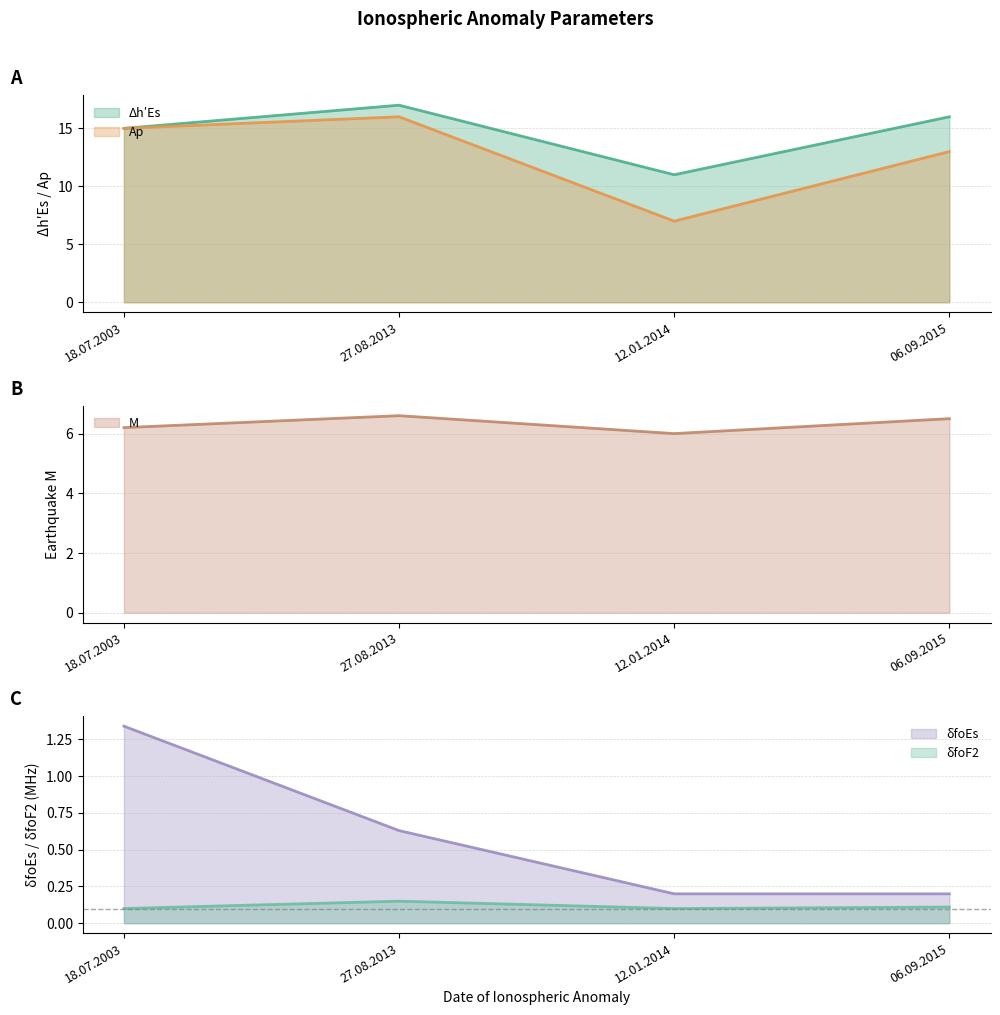

Which category has the highest value in the δfoEs series?

18.07.2003